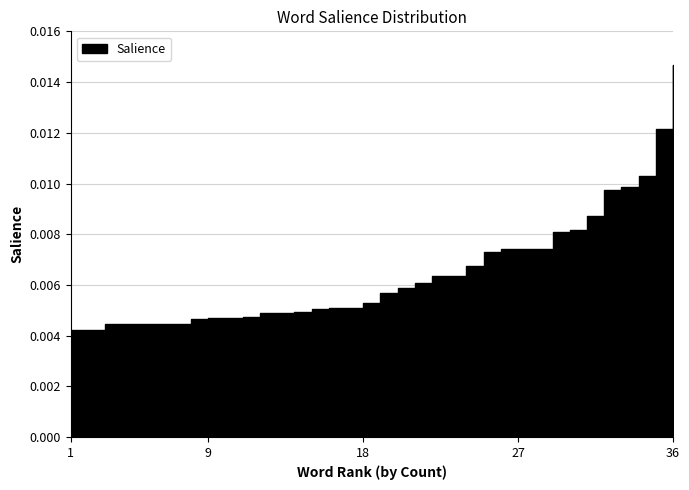

Reading left to right, what are all the values shown in this chart?

0=0.0	1=0.0	2=0.0	3=0.0	4=0.0	5=0.0	6=0.0	7=0.0	8=0.0	9=0.0	10=0.0	11=0.0	12=0.0	13=0.0	14=0.0	15=0.0	16=0.0	17=0.0	18=0.0	19=0.0	20=0.0	21=0.0	22=0.0	23=0.0	24=0.0	25=0.0	26=0.0	27=0.0	28=0.0	29=0.0	30=0.0	31=0.0	32=0.0	33=0.0	34=0.0	35=0.0